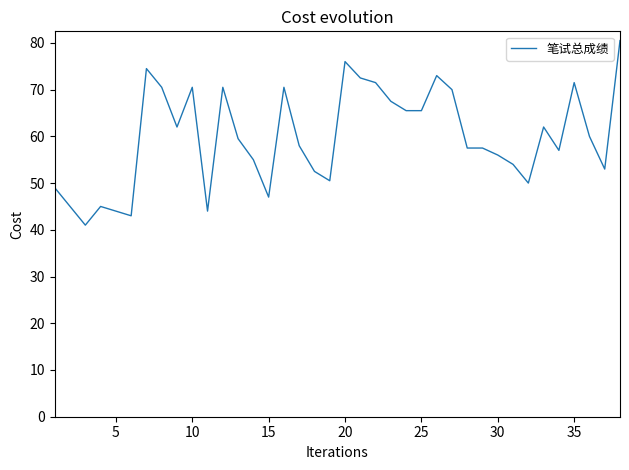

What is the difference between the maximum and minimum values?

39.5